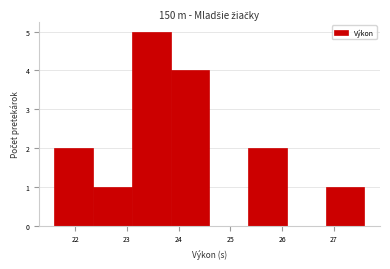

Reading left to right, transcribe this chart: for each bar, give the range it covers on the x-axis and its height. Neither the bar edges nor the heights are printed on the chart, so give them approximately, as read against the axes.

21.6 to 22.3: 2
22.3 to 23.1: 1
23.1 to 23.8: 5
23.8 to 24.6: 4
24.6 to 25.3: 0
25.3 to 26.1: 2
26.1 to 26.8: 0
26.8 to 27.6: 1